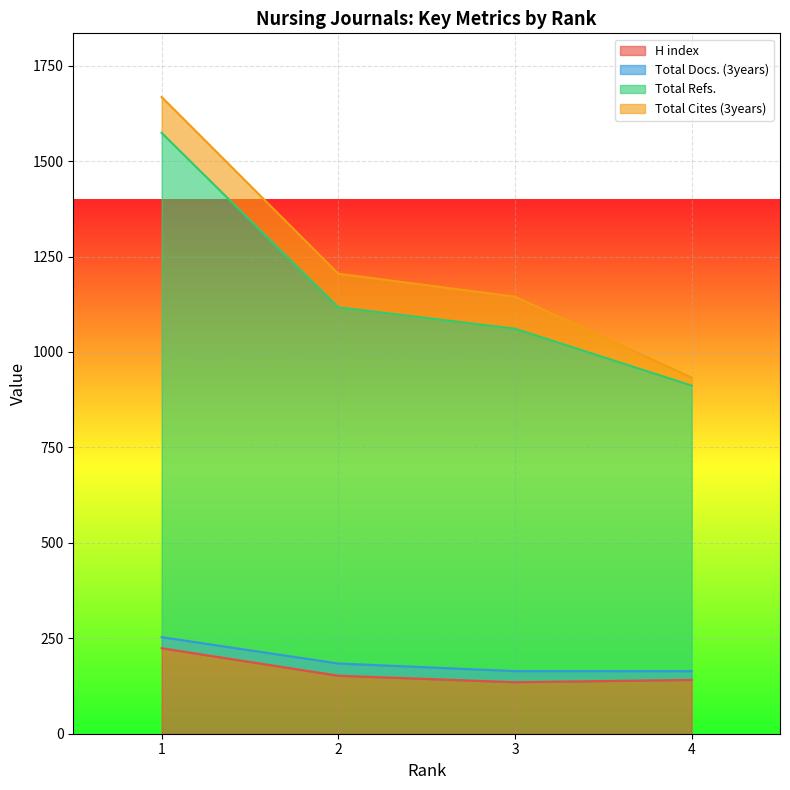

The Total Refs. series shows 2369 at 1. True or false?

False